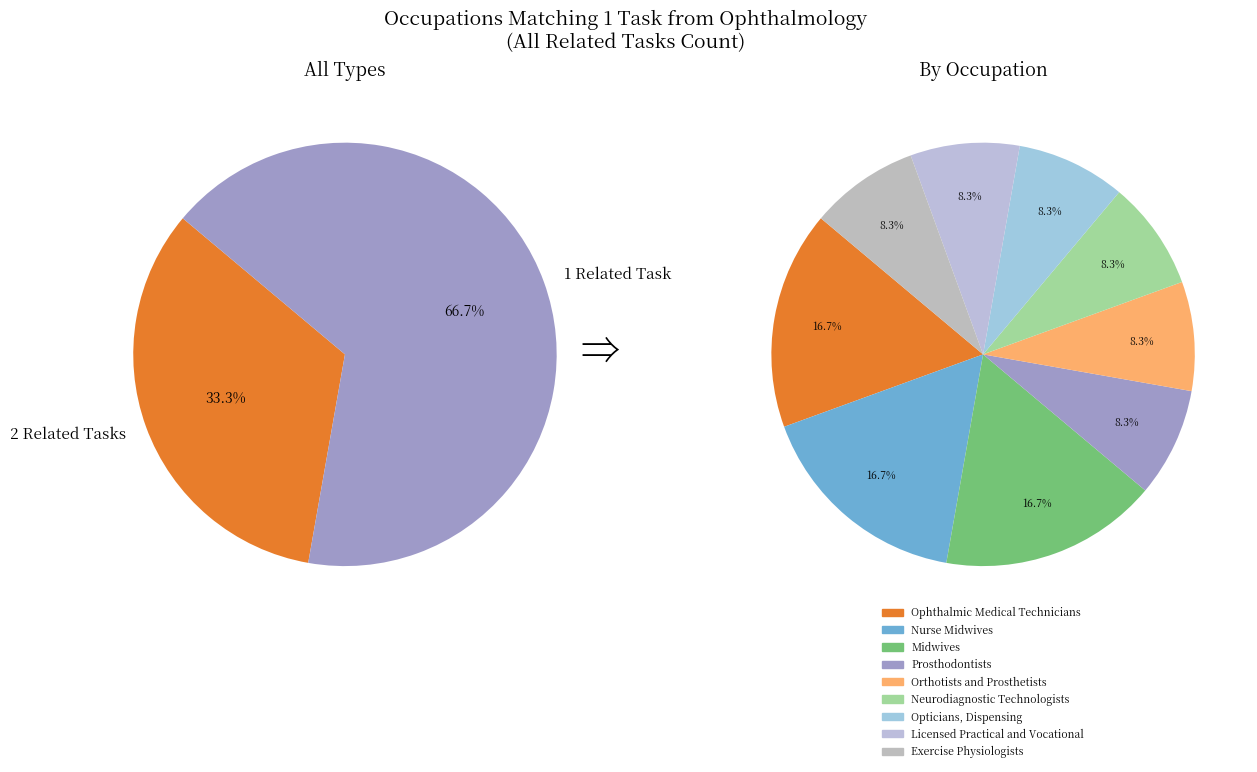

To the nearest percent, what portion does Ophthalmic Medical Technicians represent?

17%